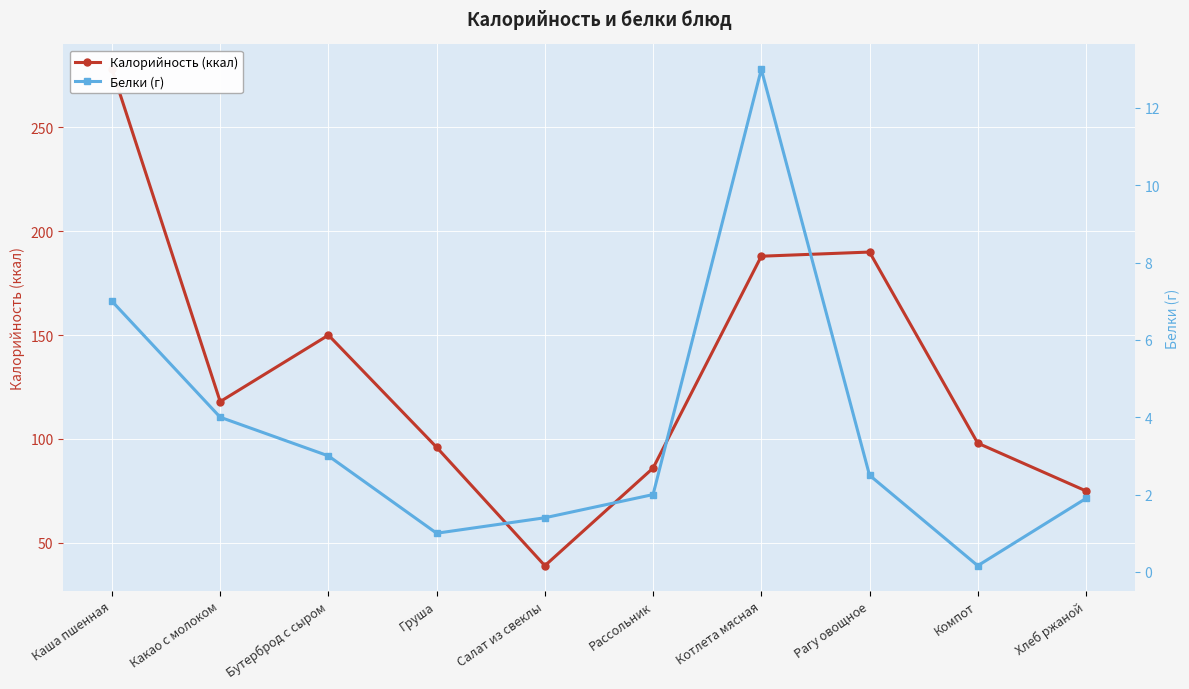

List the labels in order of Калорийность (ккал) value, smallest first.

Салат из свеклы, Хлеб ржаной, Рассольник, Груша, Компот, Какао с молоком, Бутерброд с сыром, Котлета мясная, Рагу овощное, Каша пшенная